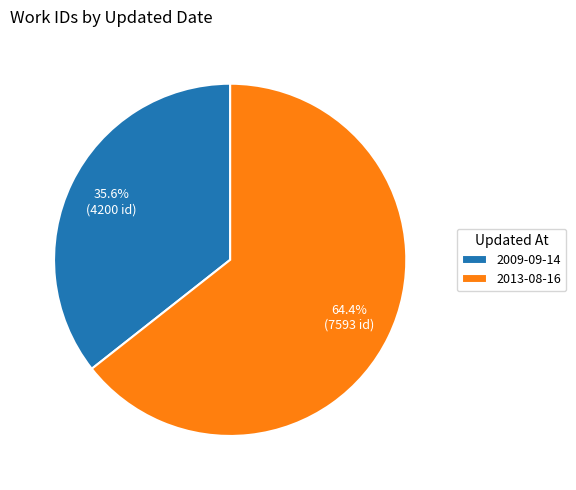

Approximately how many times larger is the value at 2013-08-16 compared to 2009-09-14?

1.8